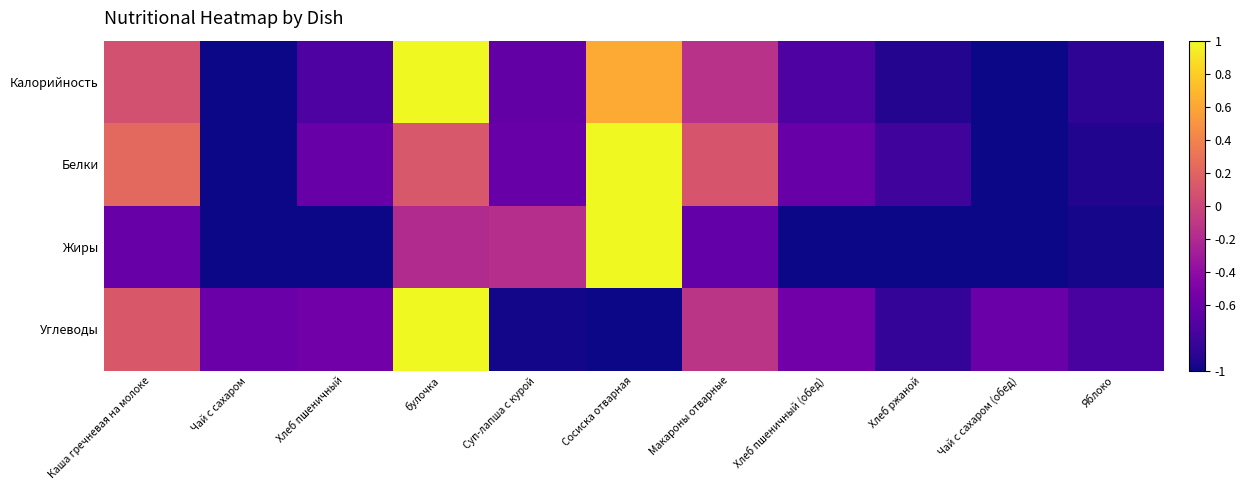

What is the difference between the highest and lowest values at Чай с сахаром (обед)?

0.4